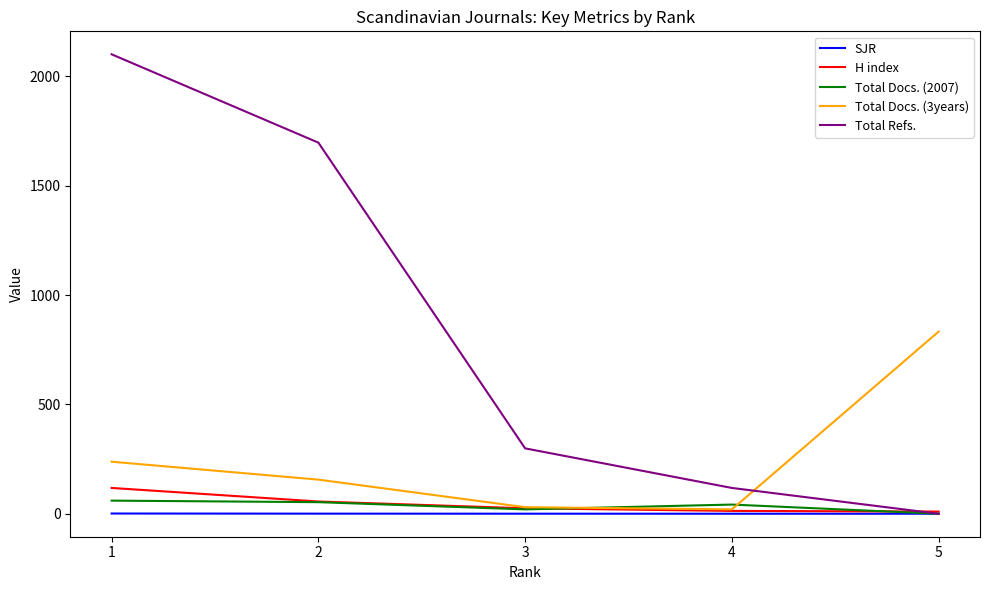

Between 2 and 4, which series saw the biggest shift?

Total Refs.